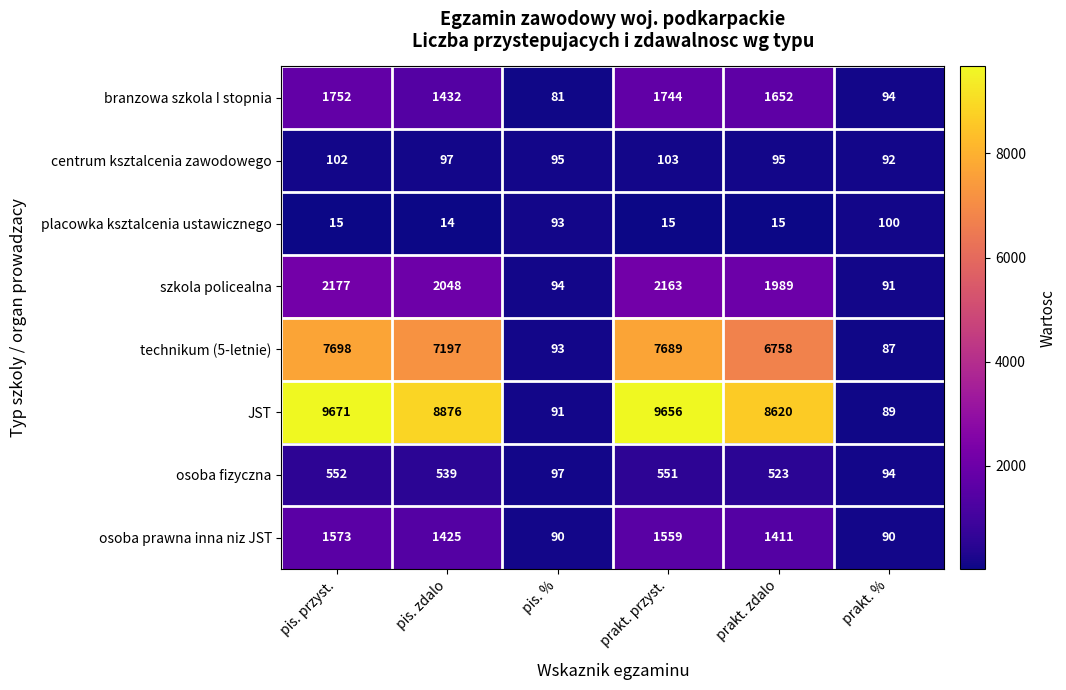

What is the average value of the placowka ksztalcenia ustawicznego series?

42